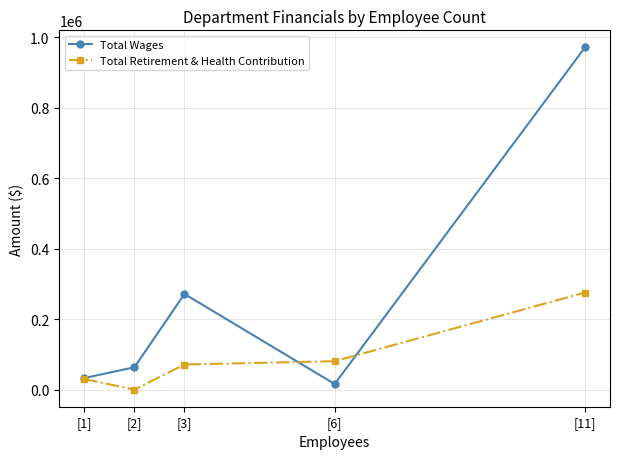

At which category is the sum across all series the highest?

[11]